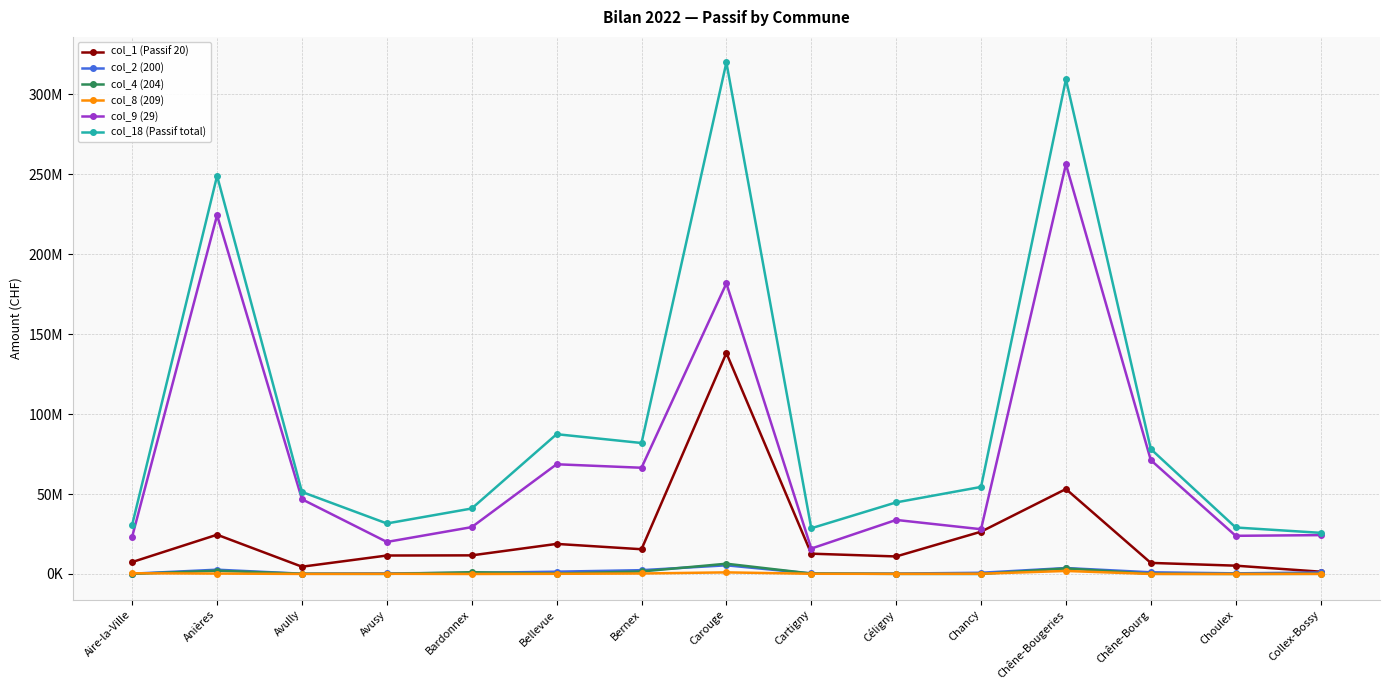

What is the average value of the col_1 (Passif 20) series?

23280220.6